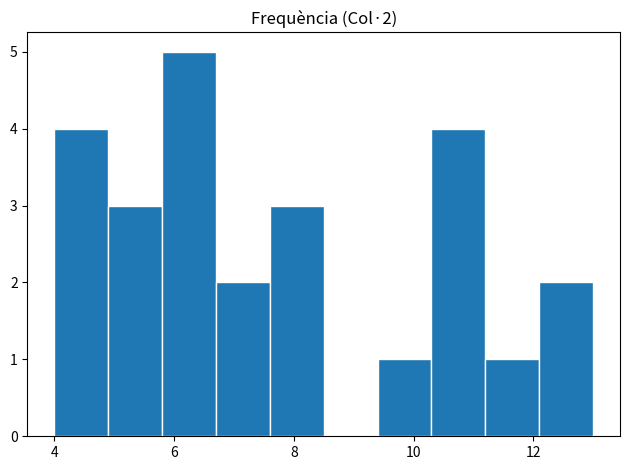

Which range on the x-axis has the tallest bar?

5.8 to 6.7